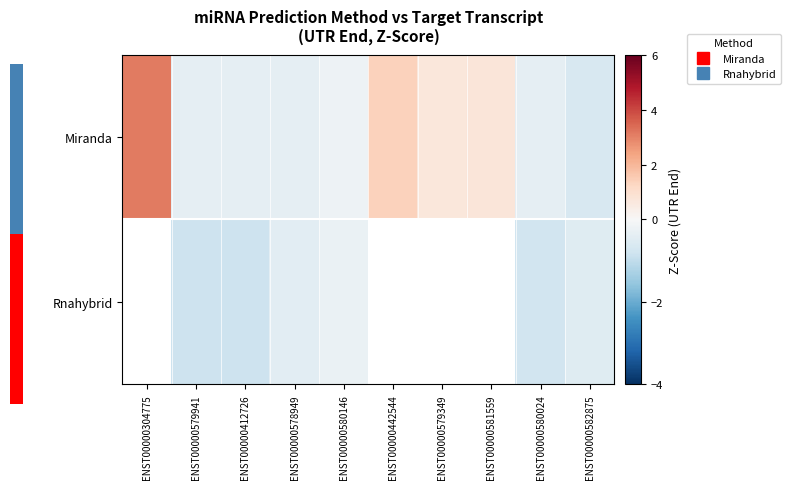

Which category has the highest value in the Rnahybrid series?

ENST00000304775